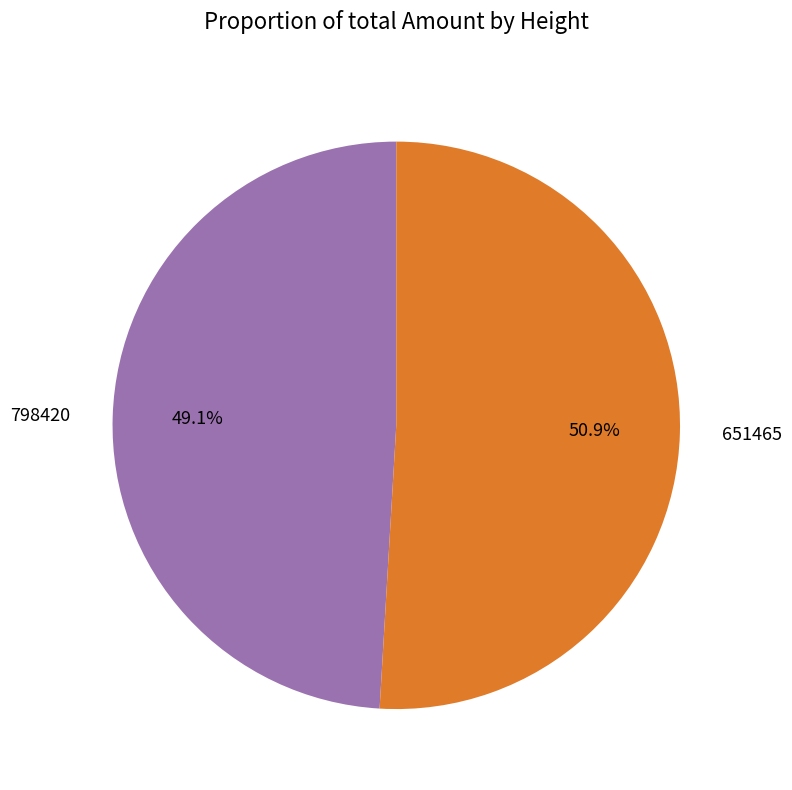

How many segments does this pie chart have?

2